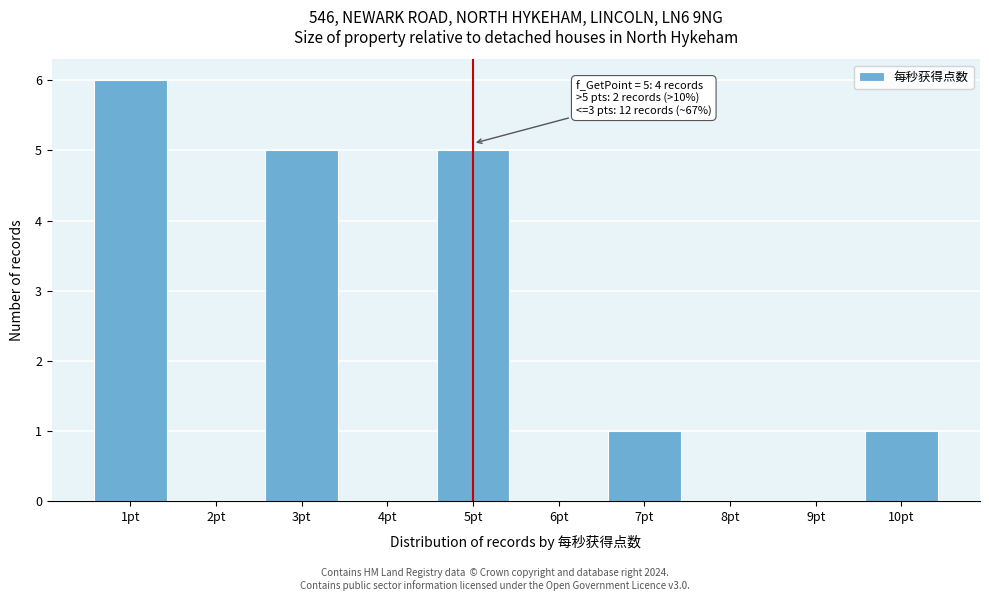

Over which range of the x-axis is the bar tallest?

0.5 to 1.5